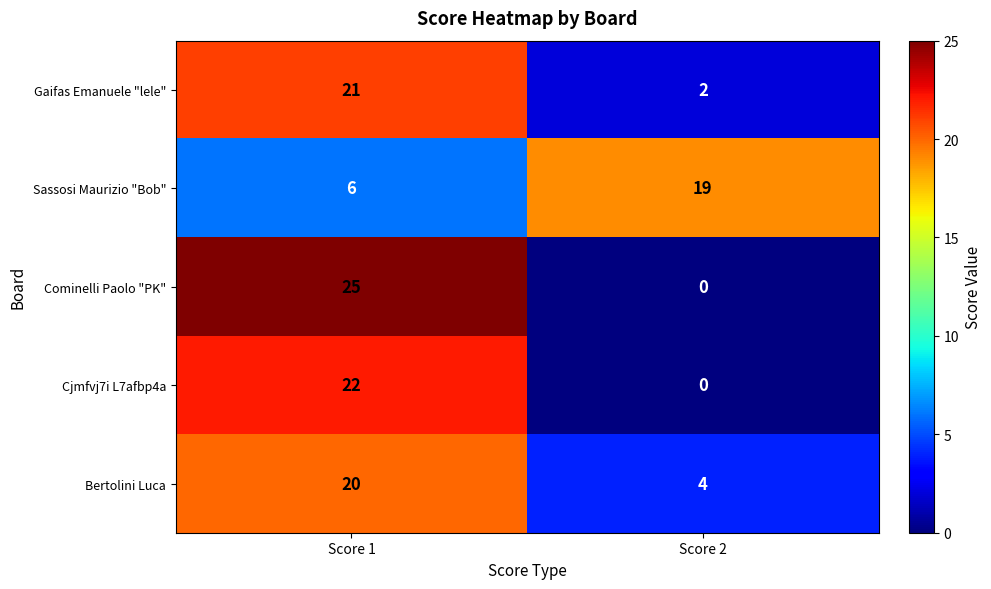

The Sassosi Maurizio "Bob" series shows 6 at Score 1. True or false?

True